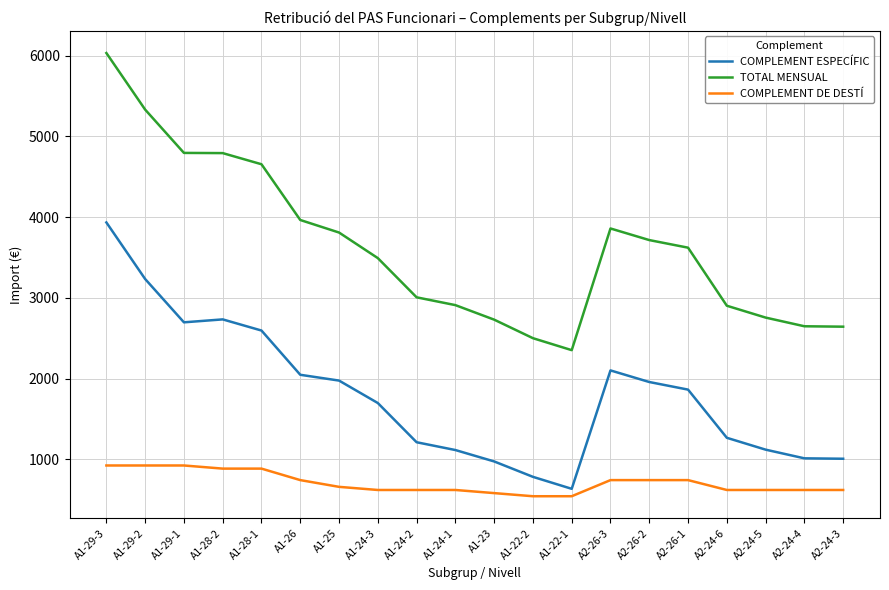

At which category is the sum across all series the highest?

A1-29-3